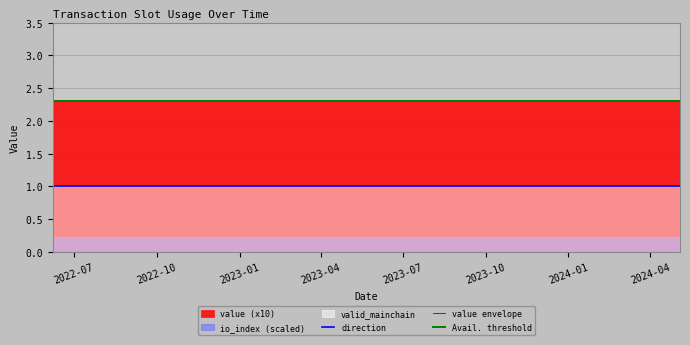

The value envelope series shows 1.5 at 13. True or false?

False